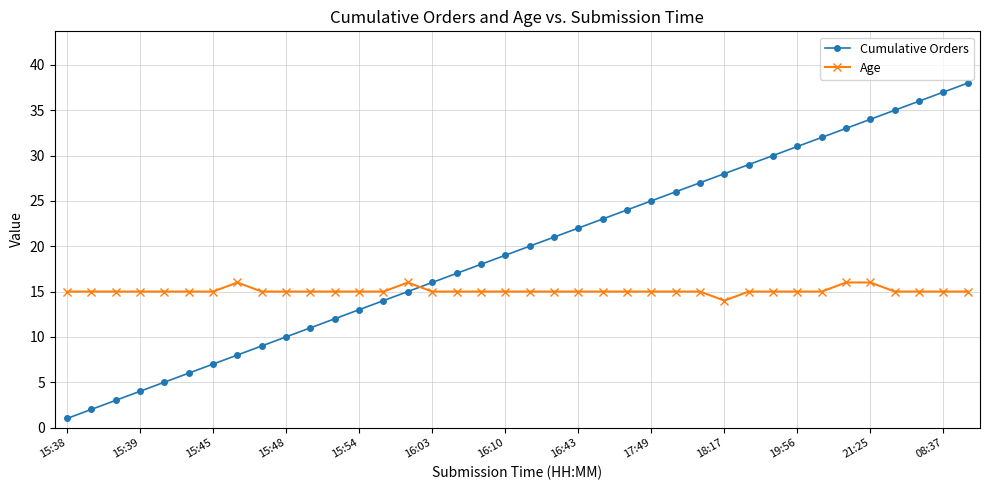

True or false: Cumulative Orders has more than 2 points higher than both neighbors.

False